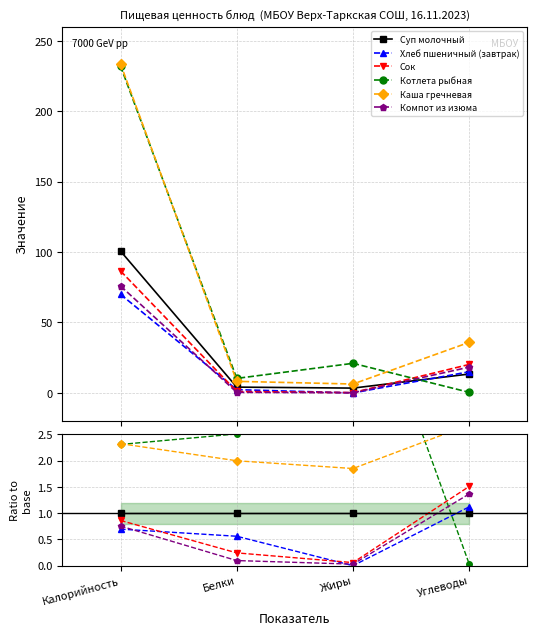

Where is the first local minimum for Каша гречневая?

Жиры